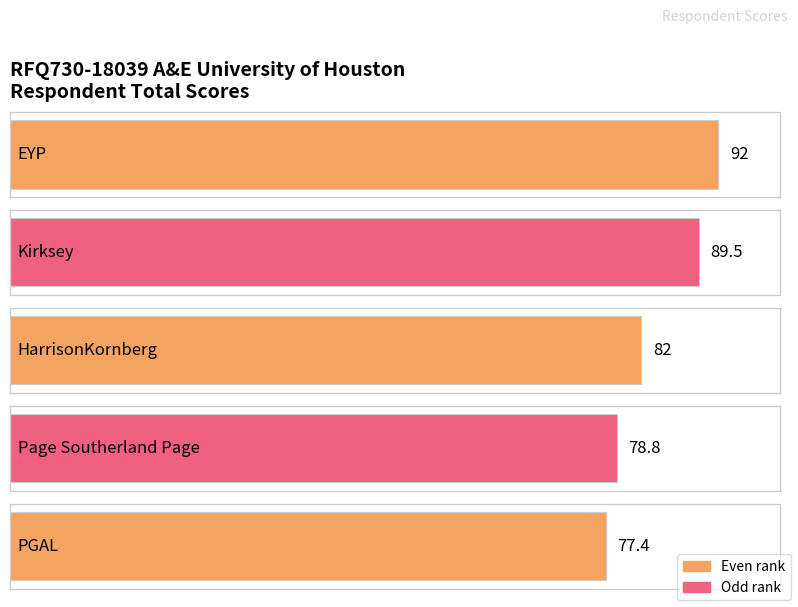

True or false: the data shows 48.2 at PGAL.

False